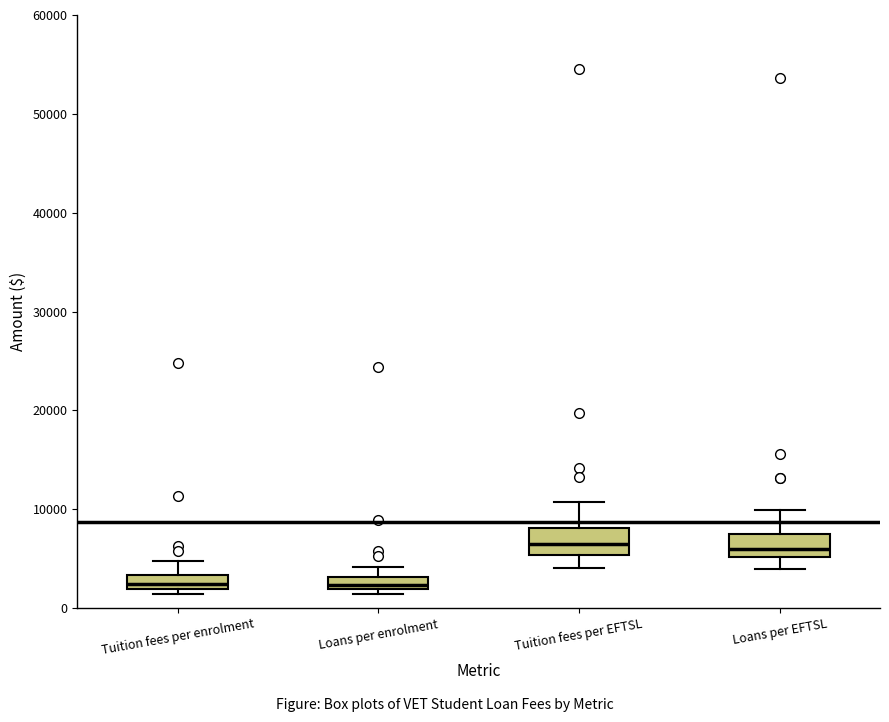

Where is the lower edge of the box for Tuition fees per enrolment on the y-axis? The values are not printed on the chart, so give them approximately, as read against the axis.

2000